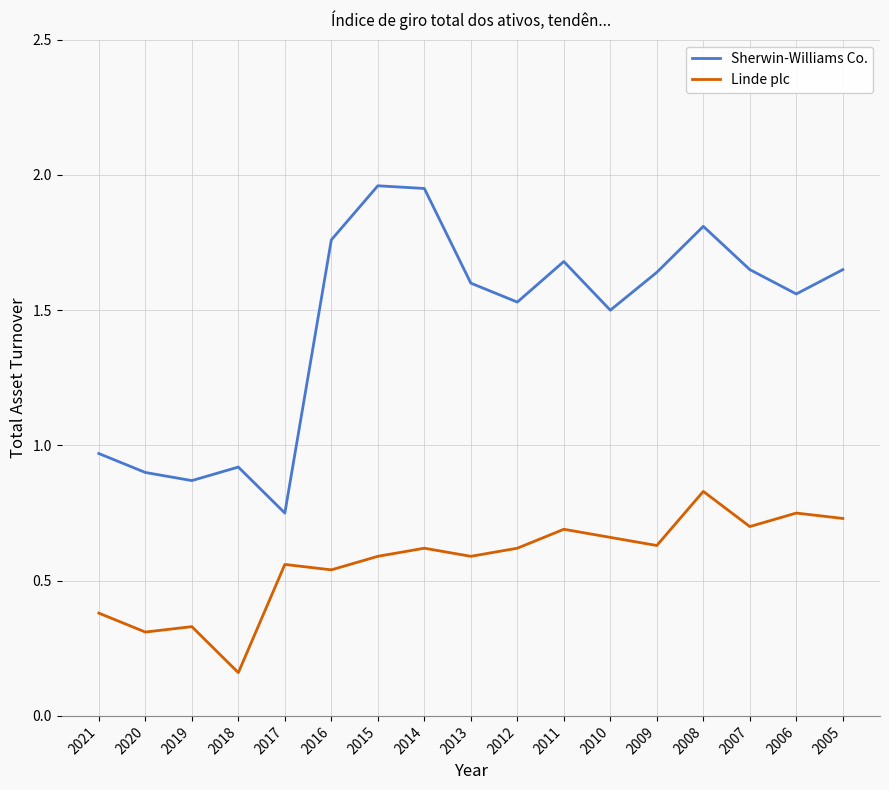

What is the difference between the Linde plc values at 2019 and 2006?

0.4